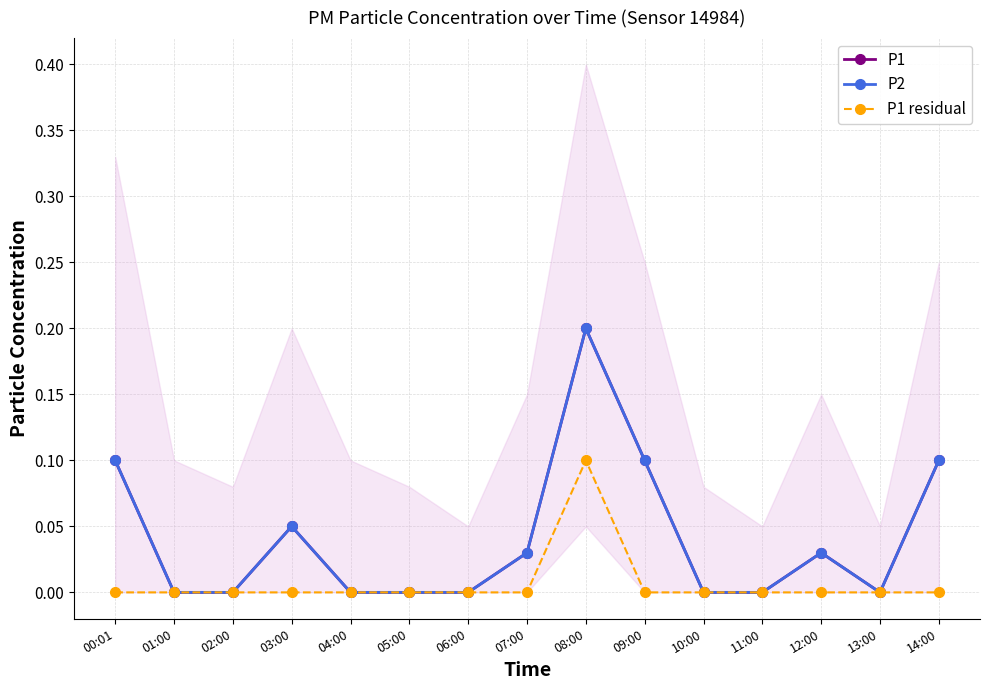

Which label corresponds to the largest value in the chart?

08:00